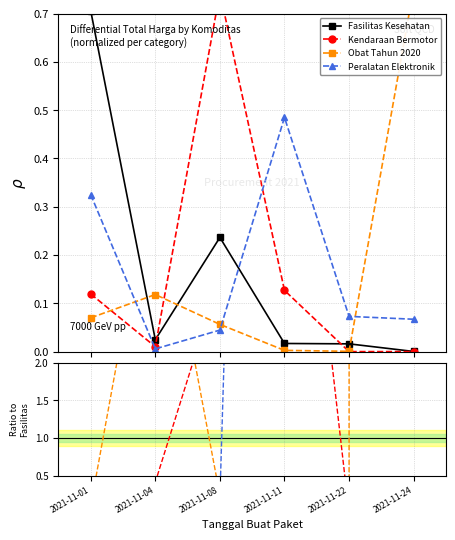

Is it true that Fasilitas Kesehatan equals 0.0 at 2021-11-24?

False